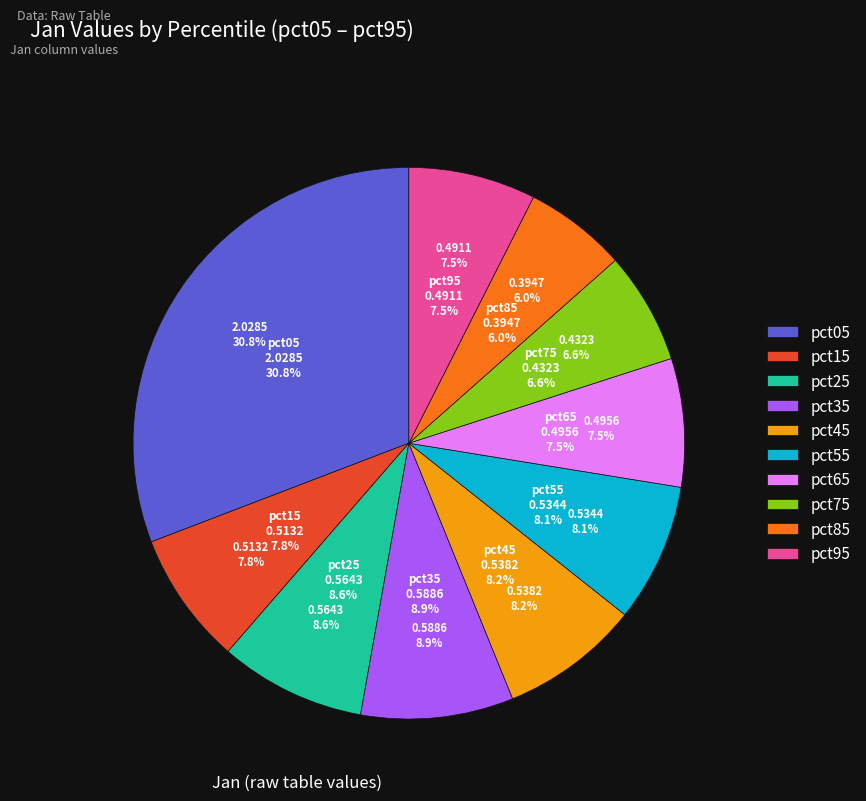

Approximately how many times larger is the value at pct25 compared to pct05?

0.3